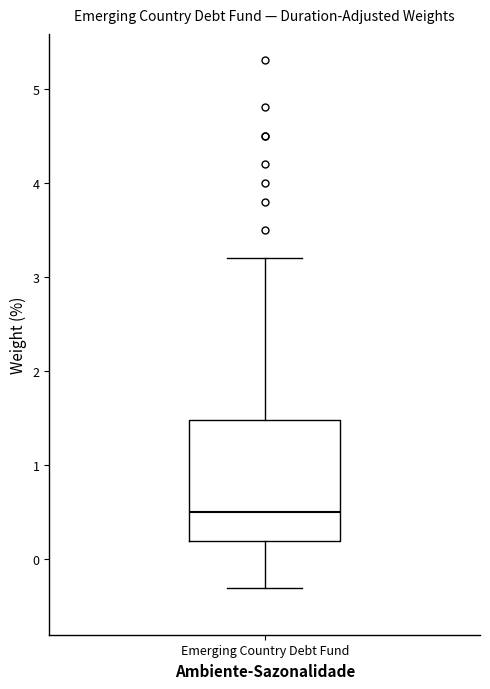

Where is the lower edge of the box for Emerging Country Debt Fund on the y-axis? The values are not printed on the chart, so give them approximately, as read against the axis.

0.2